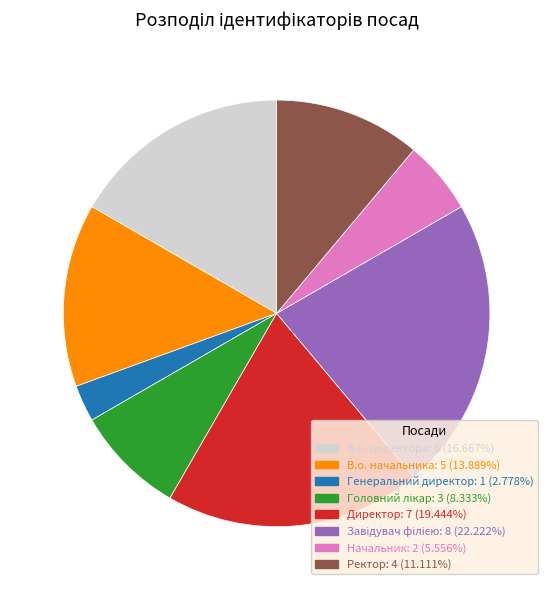

Which category has the smallest portion of the pie?

Генеральний директор